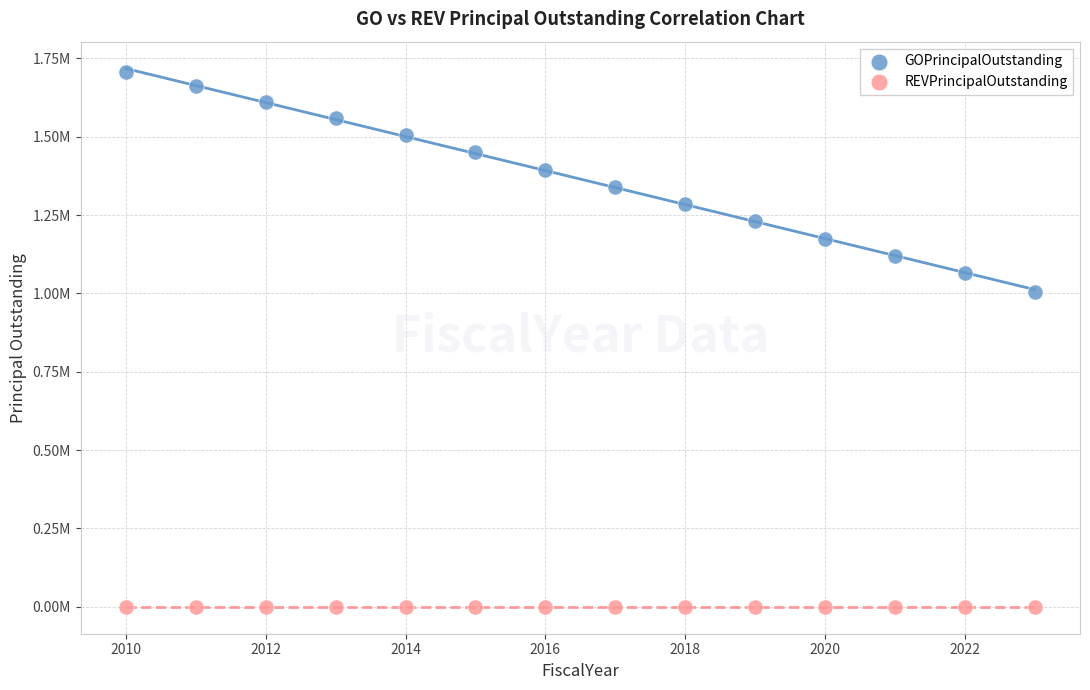

Which series reaches the maximum Y coordinate?

GOPrincipalOutstanding